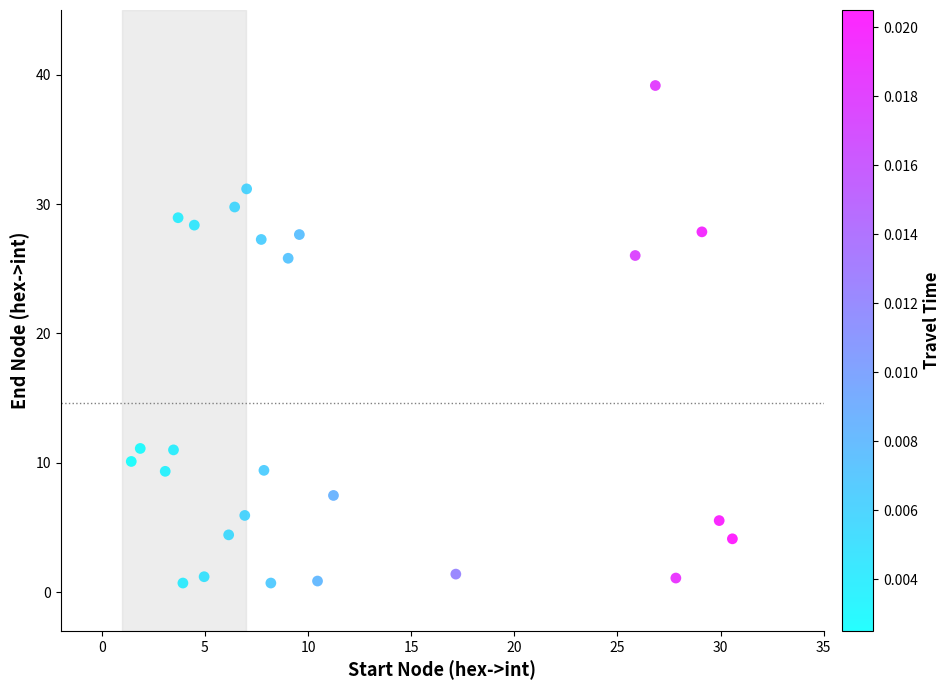

What is the range of Y values (max minus min)?

38.5